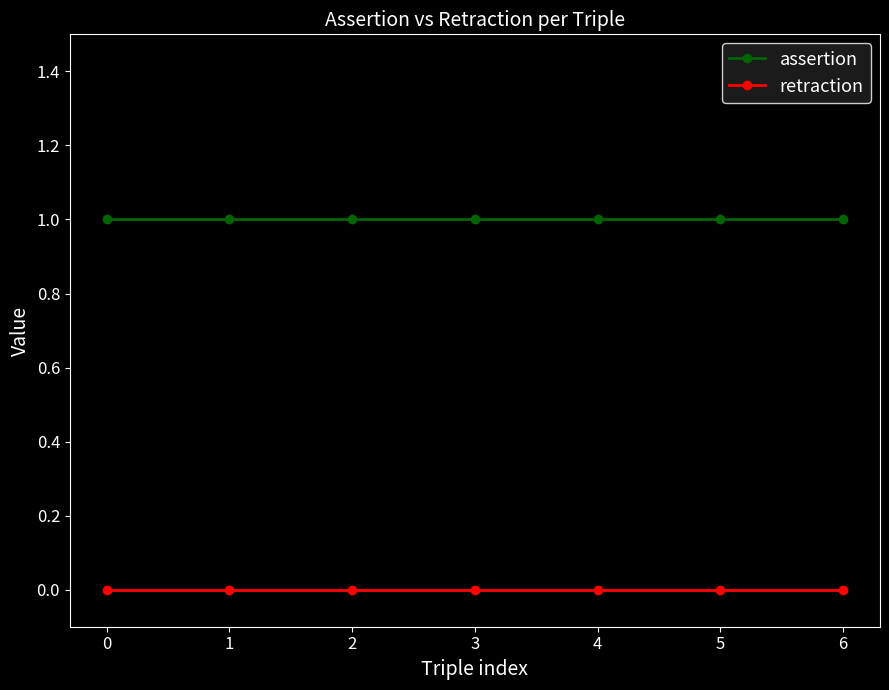

How many data points does each series have?

7